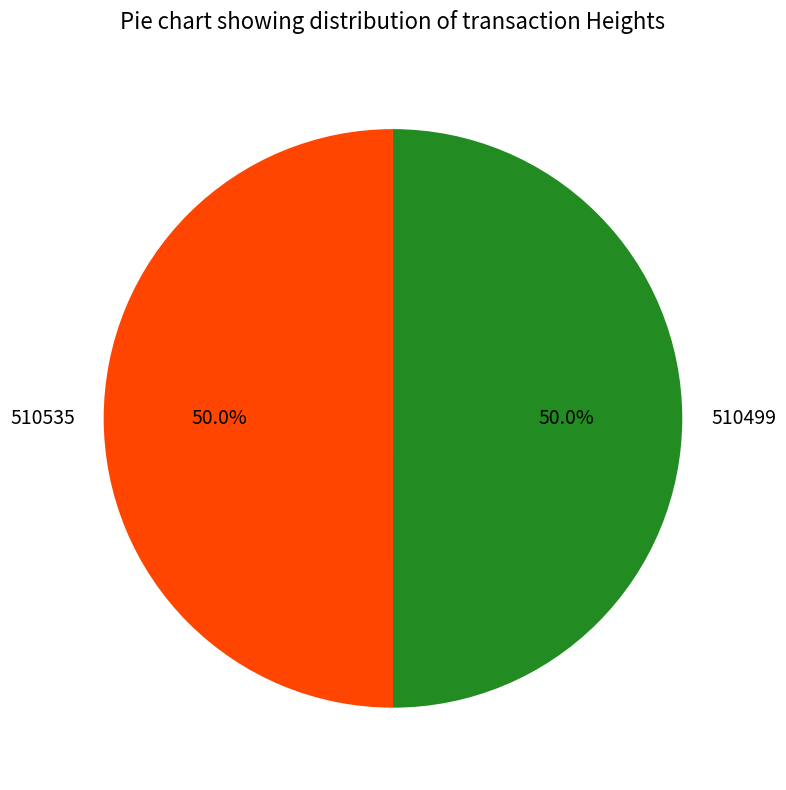

What portion of the pie excludes 510535?

50.0%